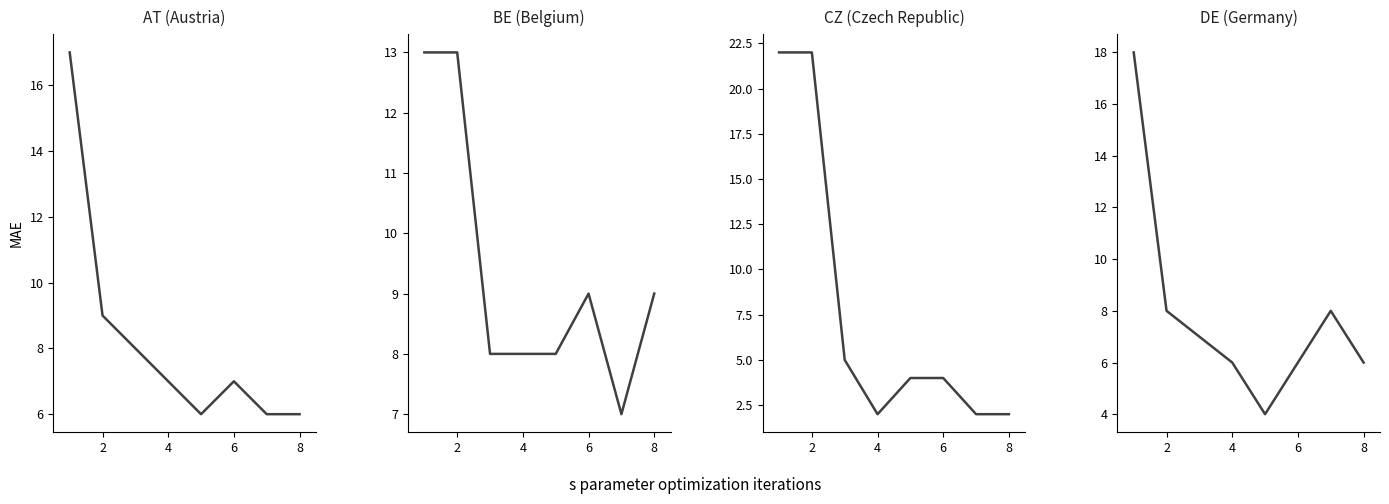

At how many categories does at least one series exceed 9?

2